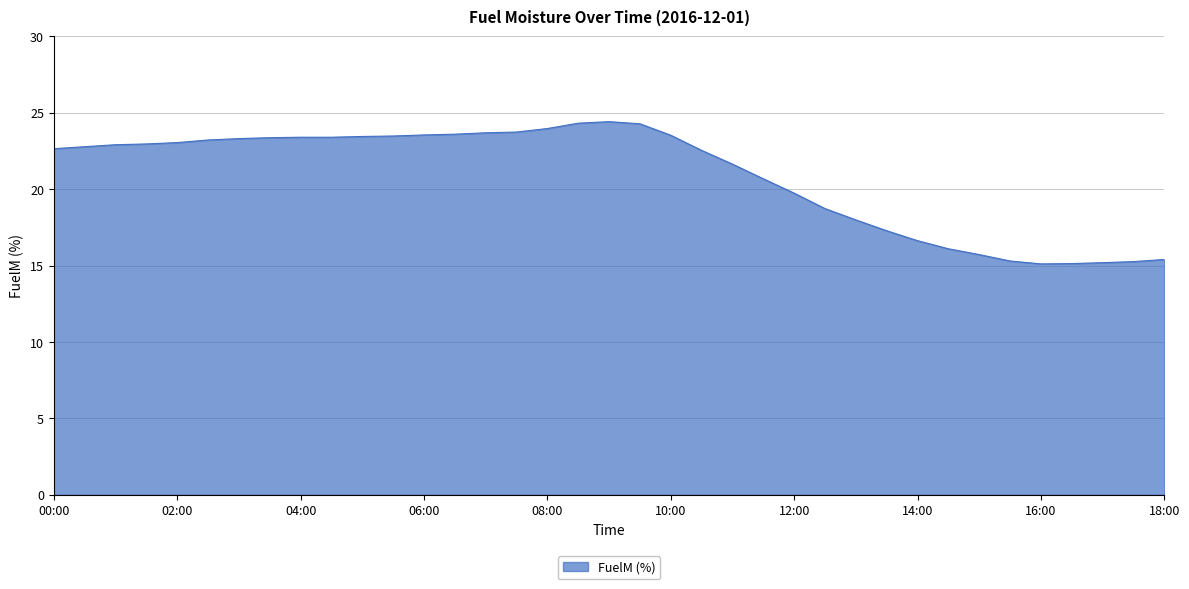

What is the maximum value shown in the chart?

24.4